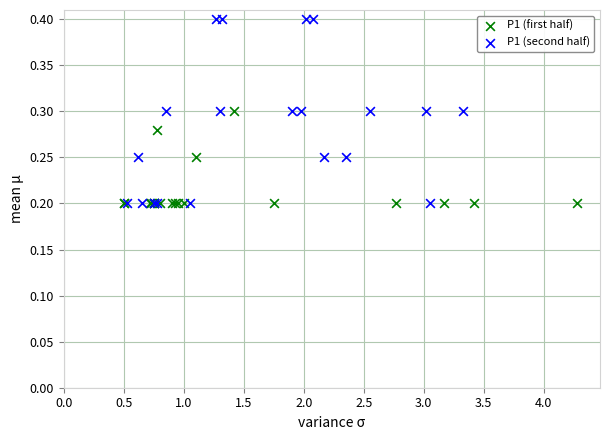

Which series reaches the maximum Y coordinate?

P1 (second half)